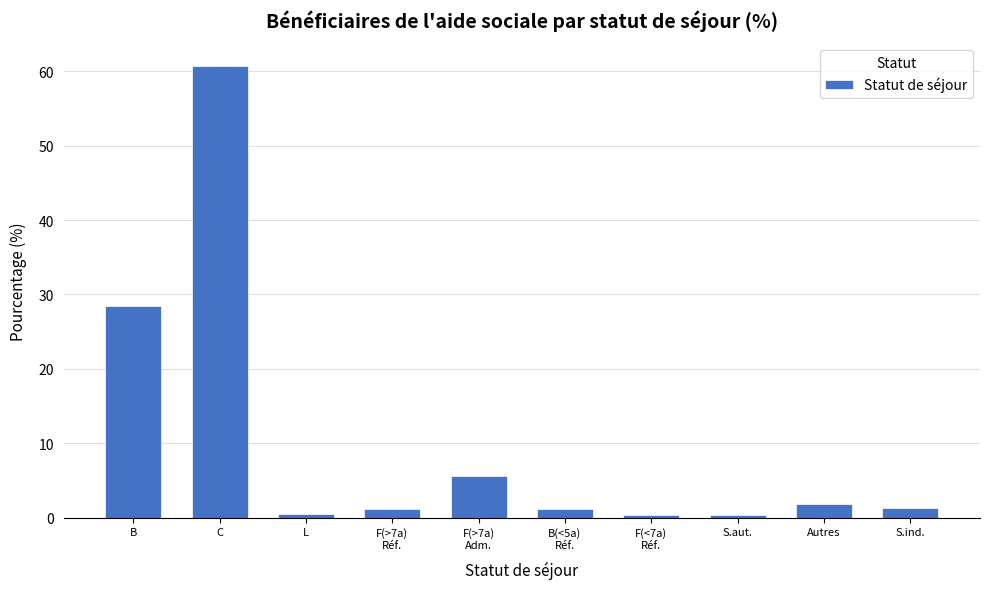

Where is the data nearest to the value 30?

B